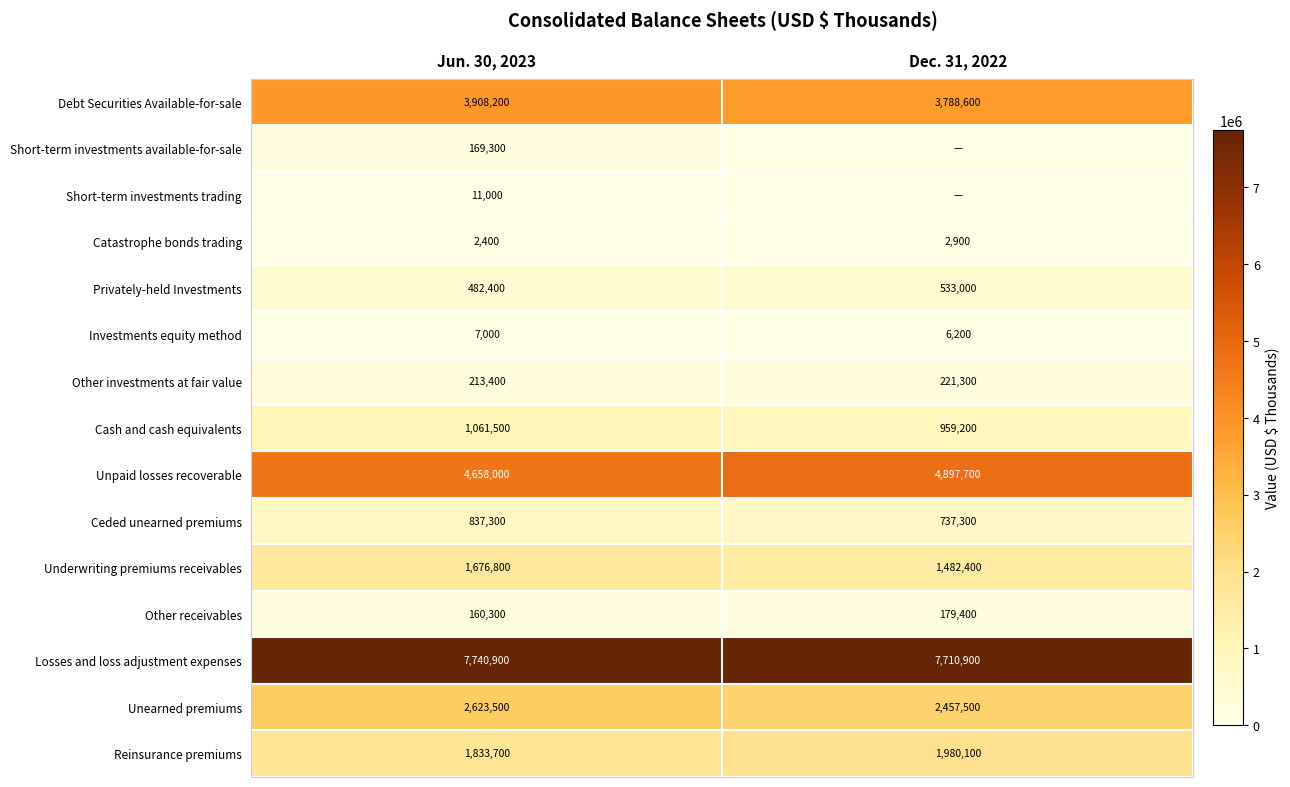

What is the minimum value for row_6?

213400